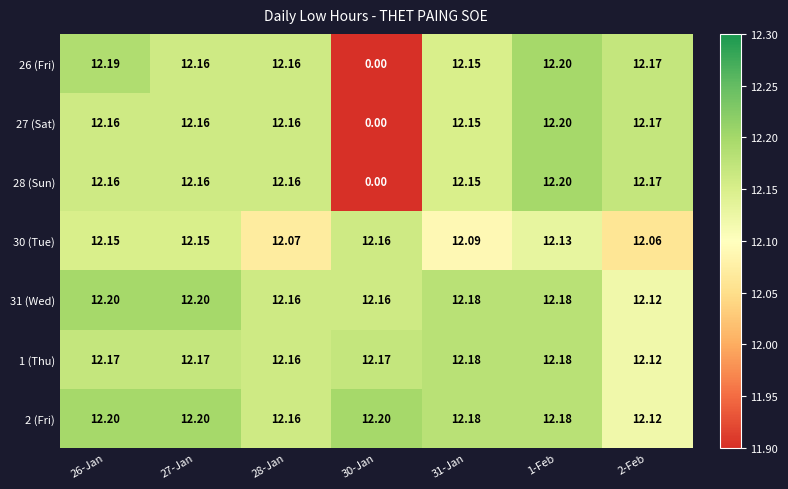

Count the number of categories in the chart.

7